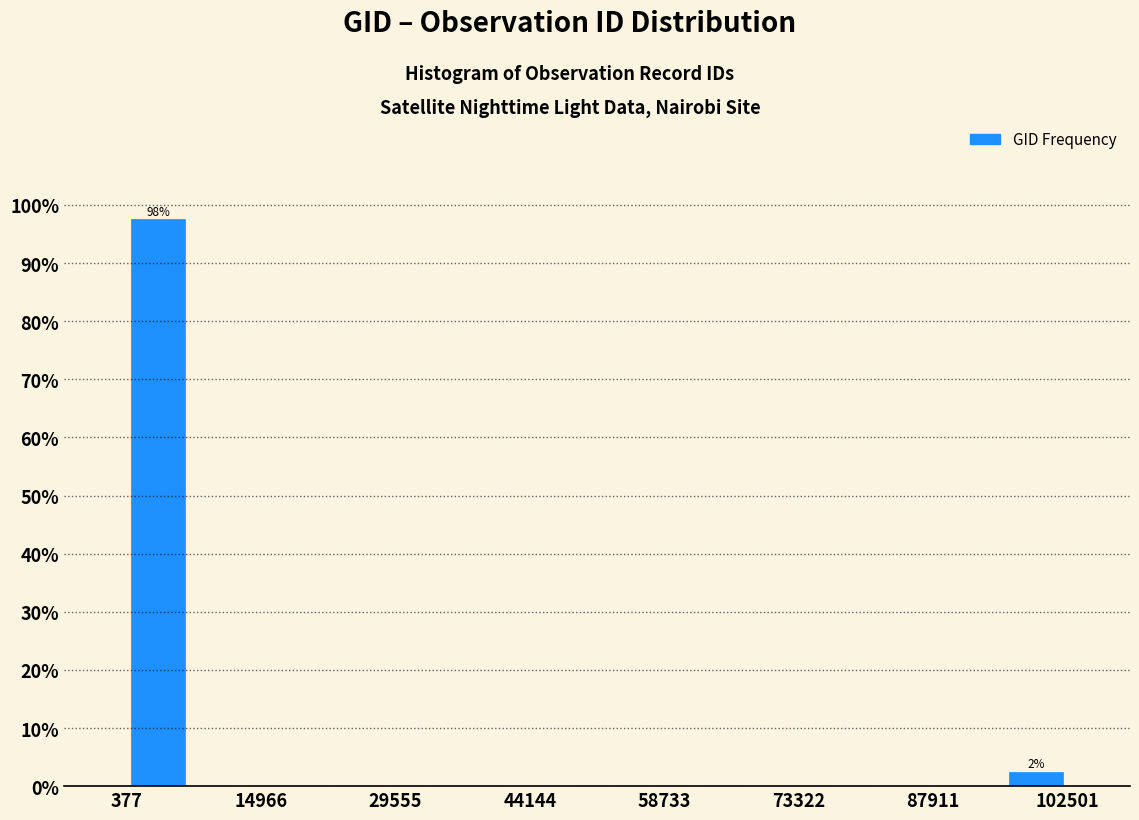

Around what value on the x-axis is the tallest bar? Give the approximate position of its centre, as read against the axis.

4000